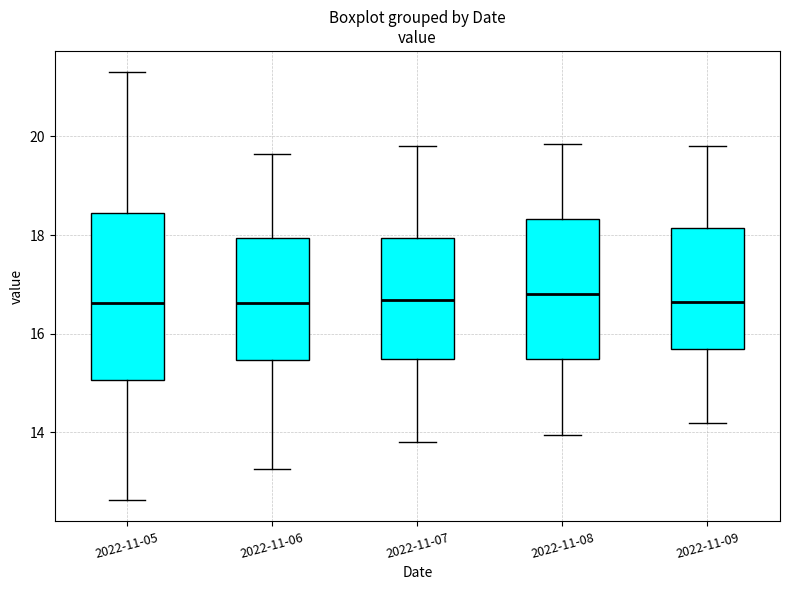

Where does the upper whisker of the box for 2022-11-05 end on the y-axis? The values are not printed on the chart, so give them approximately, as read against the axis.

21.4